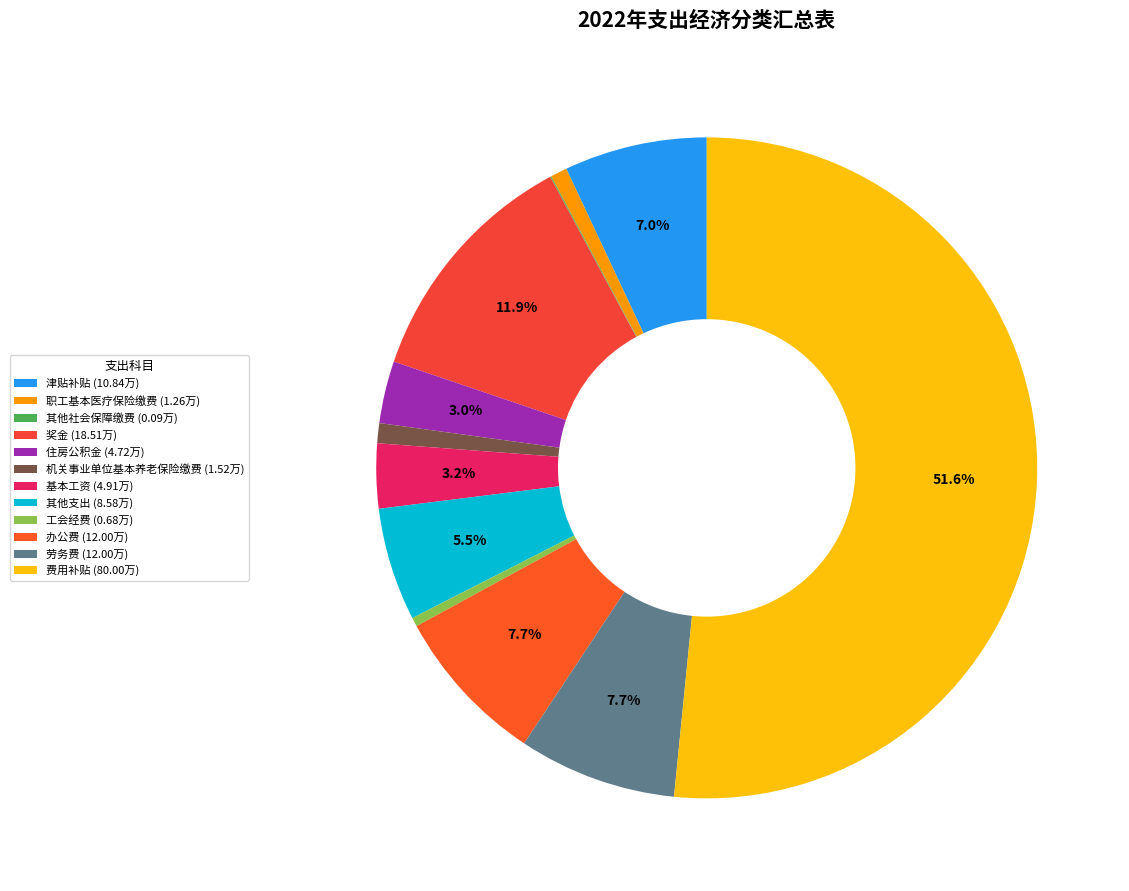

To the nearest percent, what is the average slice percentage?

8%